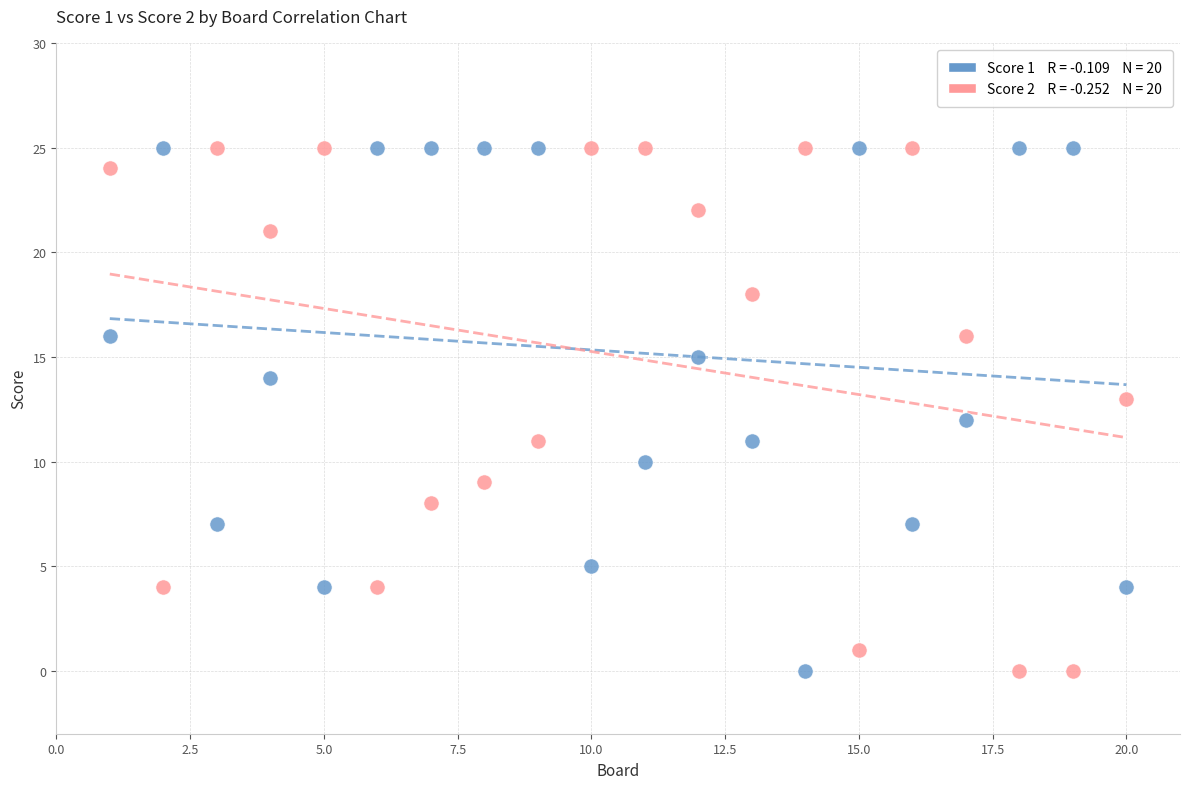

Across all data points, what is the range of X values (max minus min)?

19